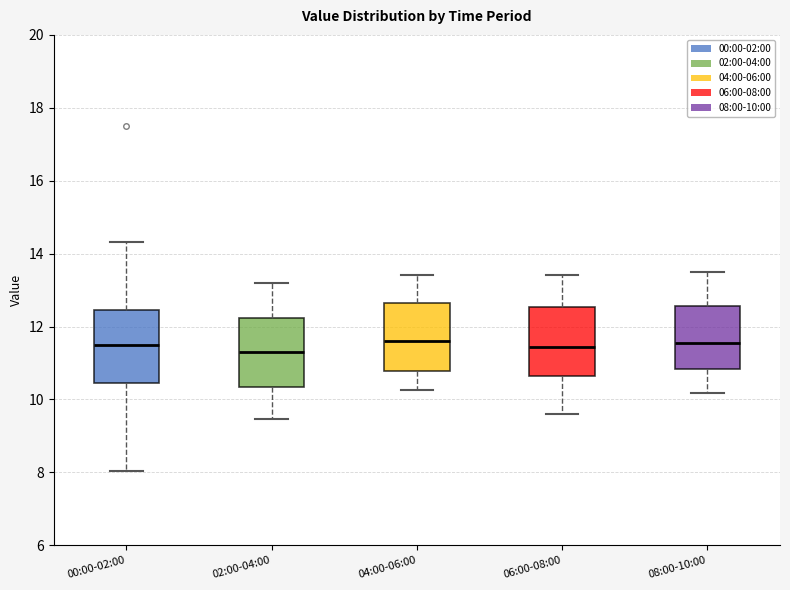

Reading left to right, transcribe this box plot: for each box, give where its median line is, the range the box spans, and where its two whiskers end, as read against the y-axis. The values are not printed on the chart, so give them approximately, as read against the axis.

00:00-02:00: median 11.6, box 10.4 to 12.4, whiskers 8.0 to 14.4
02:00-04:00: median 11.4, box 10.4 to 12.2, whiskers 9.4 to 13.2
04:00-06:00: median 11.6, box 10.8 to 12.6, whiskers 10.2 to 13.4
06:00-08:00: median 11.4, box 10.6 to 12.6, whiskers 9.6 to 13.4
08:00-10:00: median 11.6, box 10.8 to 12.6, whiskers 10.2 to 13.6